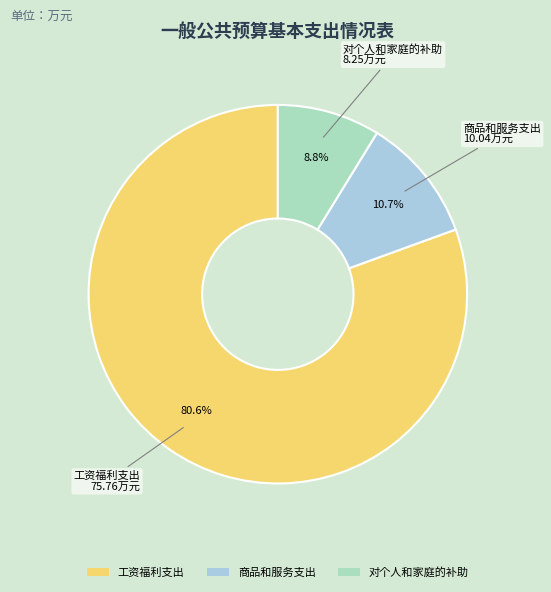

Is there a majority slice in this chart?

Yes